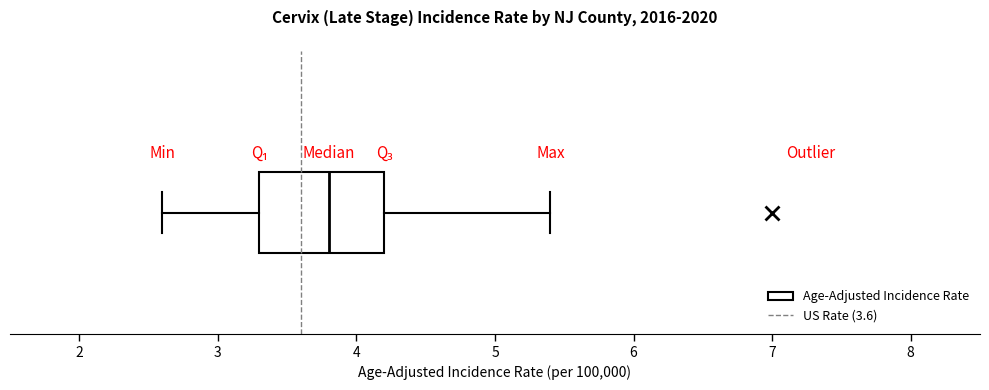

Where does the left whisker of the box end on the x-axis? The values are not printed on the chart, so give them approximately, as read against the axis.

2.6